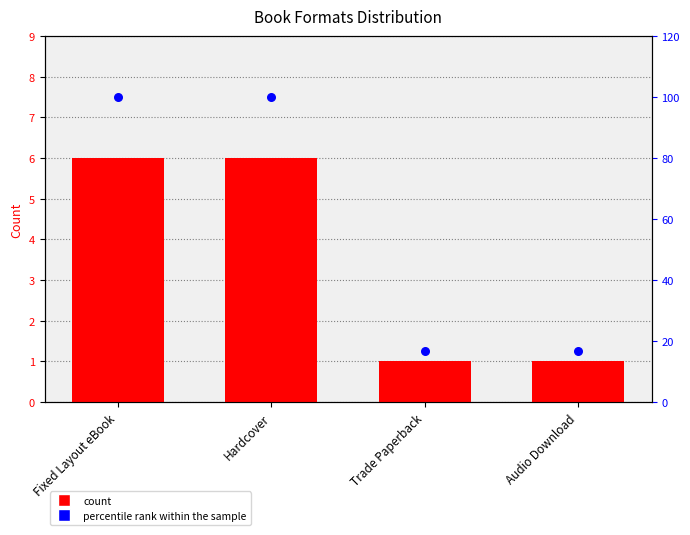

Which series has the largest total across all categories?

percentile rank within the sample